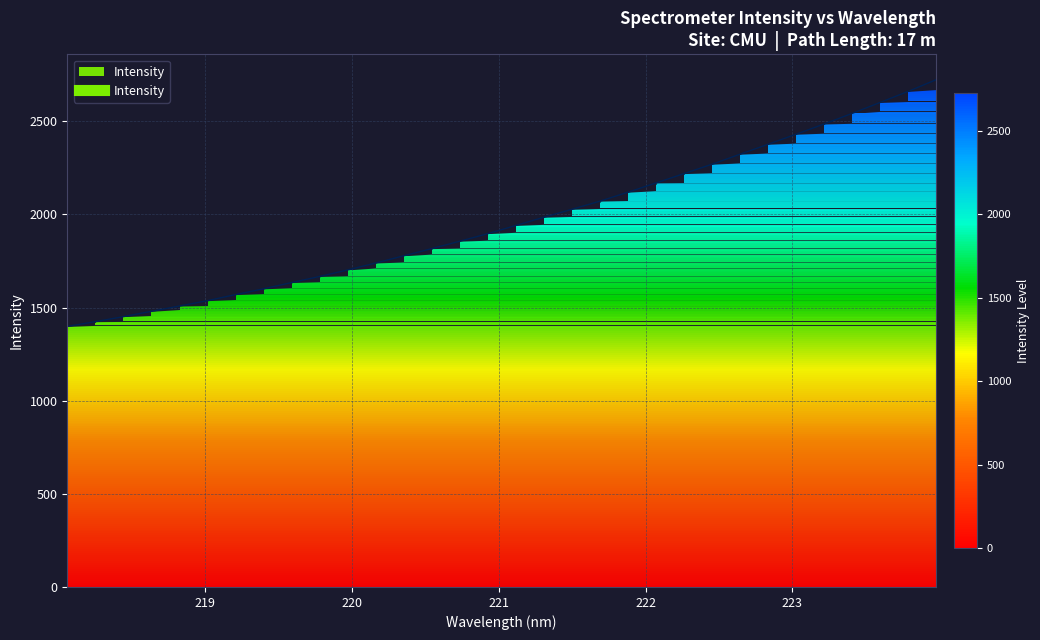

What is the ratio of the value at 223.408 to the value at 218.2508?

1.8